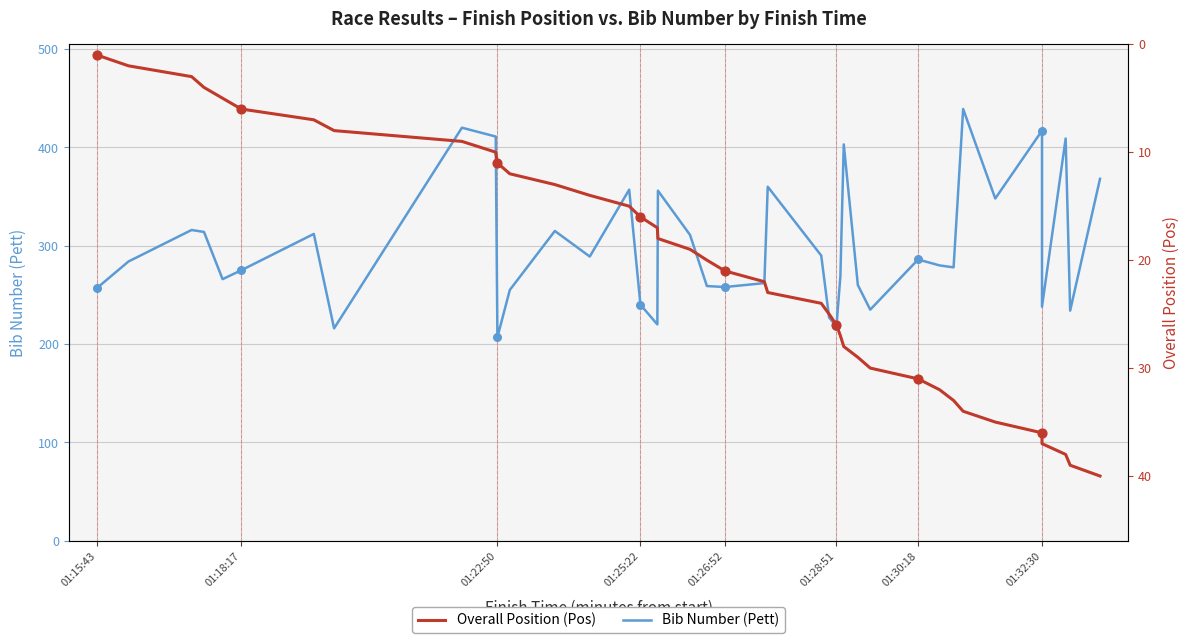

What are all the series names shown in the legend?

Bib Number (Pett), Overall Position (Pos)